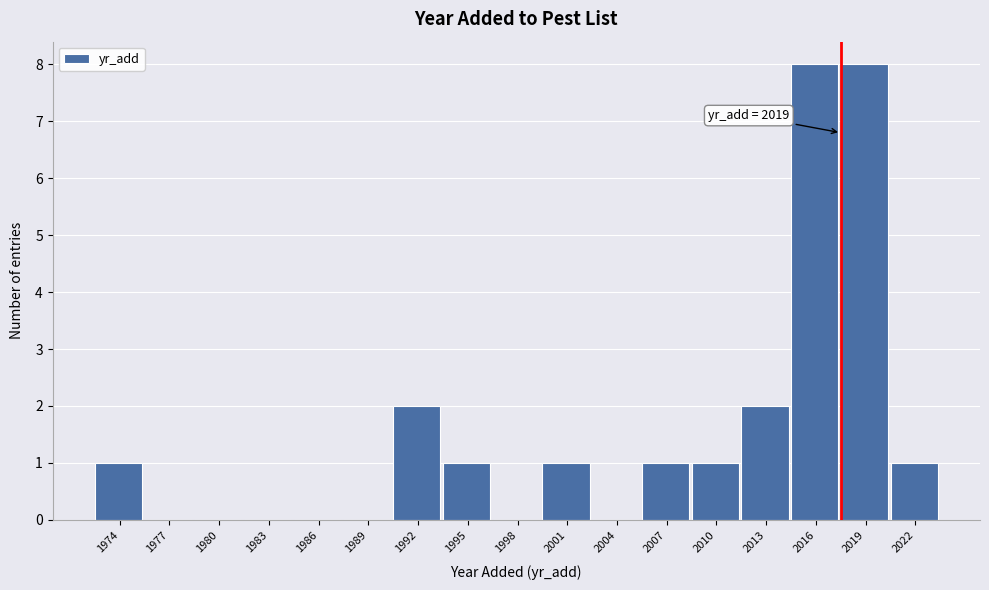

Reading left to right, extract all data points from this chart.

1974=1	1977=0	1980=0	1983=0	1986=0	1989=0	1992=2	1995=1	1998=0	2001=1	2004=0	2007=1	2010=1	2013=2	2016=8	2019=8	2022=1